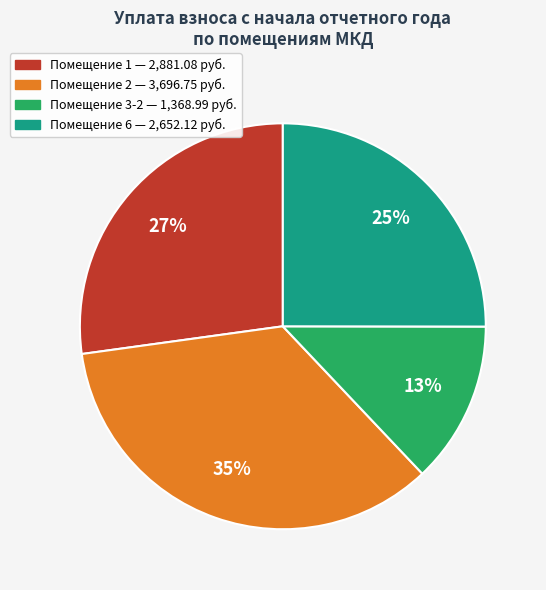

Does any single category account for the majority?

No